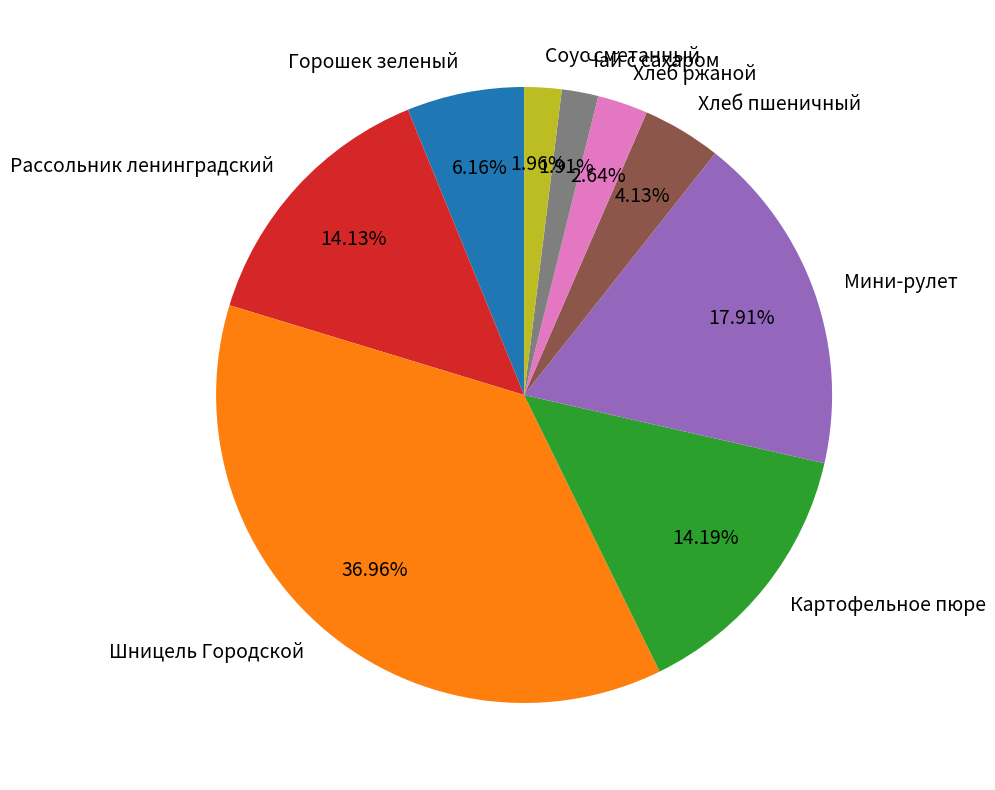

How much of the chart is everything except Хлеб ржаной?

97.4%